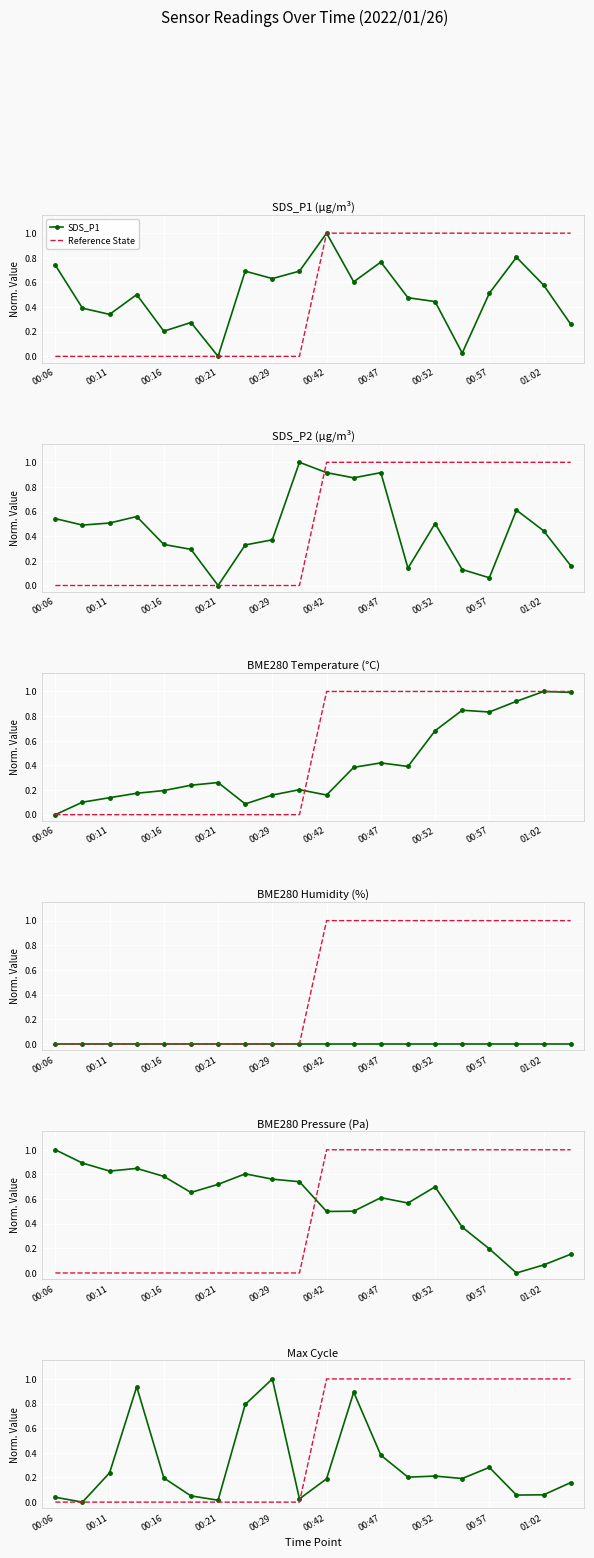

Read the BME280_pressure value at 00:21.

0.7